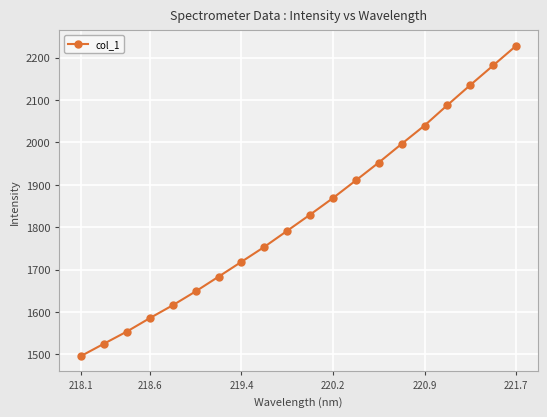

What is the difference between the maximum and minimum values?

731.8